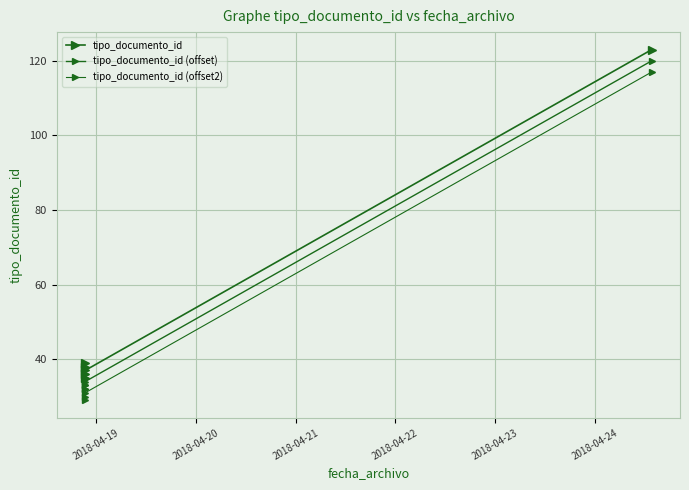

True or false: tipo_documento_id has a value of 15 at 2018-04-19.

False